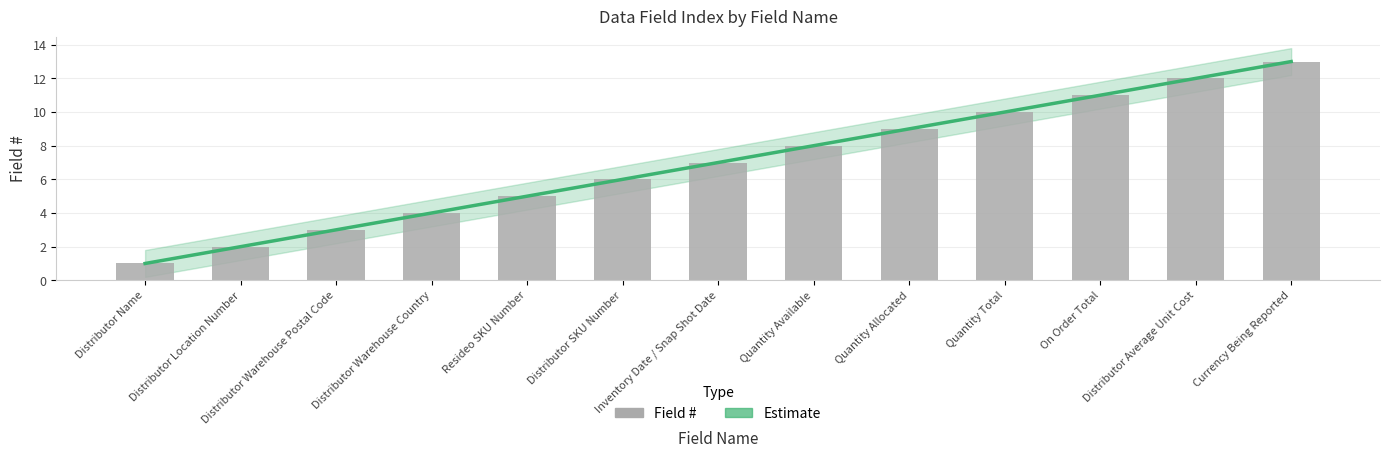

Are the bars grouped side by side (vs. stacked)?

Yes